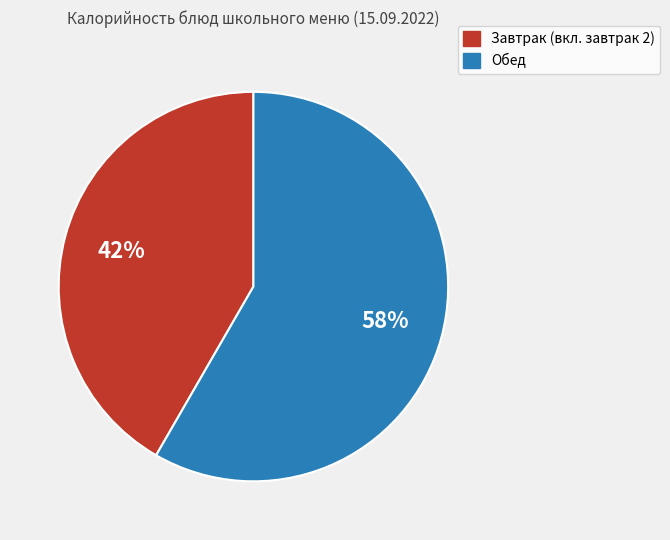

Does any single category account for the majority?

Yes